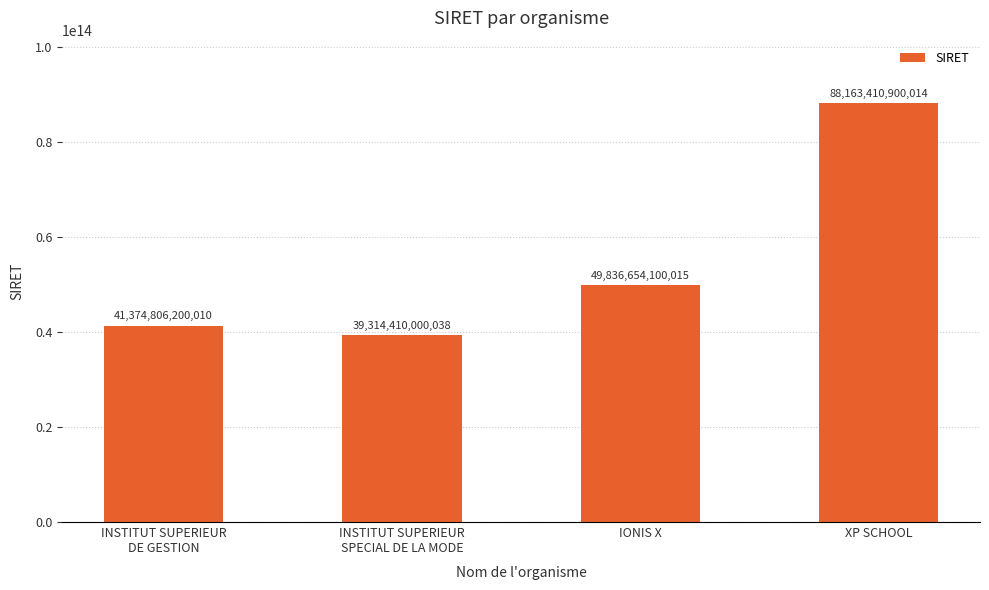

Is it true that the value at XP SCHOOL is 26175637787668?

False